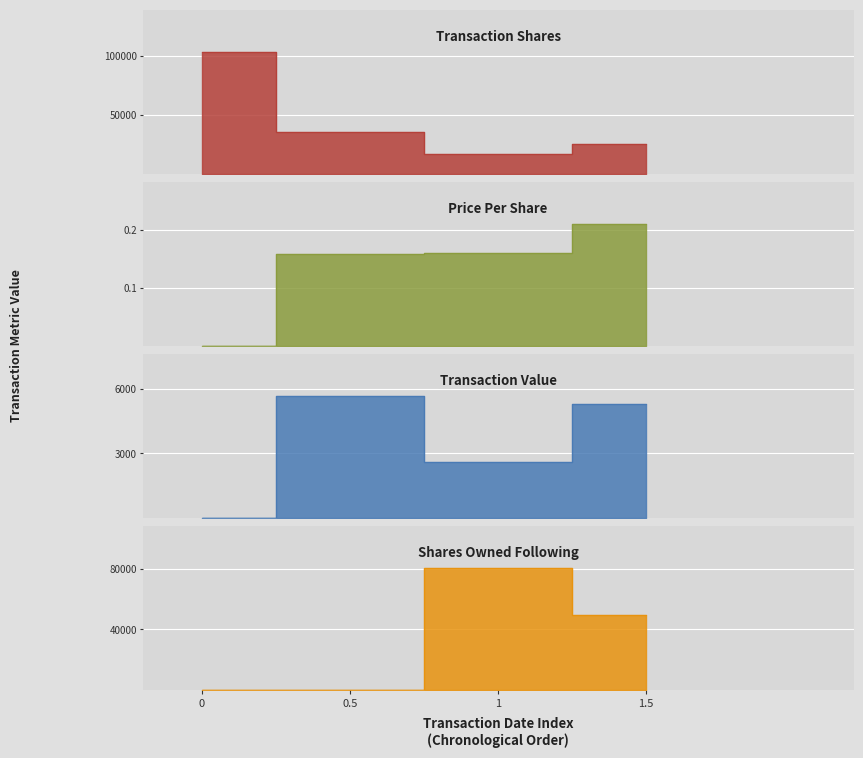

The value of sharesOwnedFollowingTransaction at 1 is 80407.0. True or false?

True